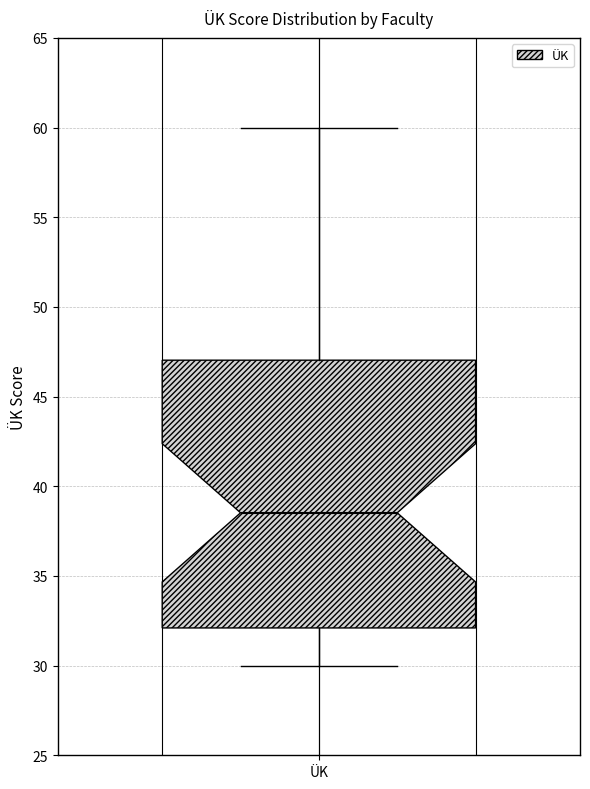

Read this box plot against the y-axis: the position of the median line, the range covered by the box, and the ends of both whiskers. The values are not printed on the chart, so give them approximately, as read against the axis.

median 38.5, box 32.0 to 47.0, whiskers 30.0 to 60.0